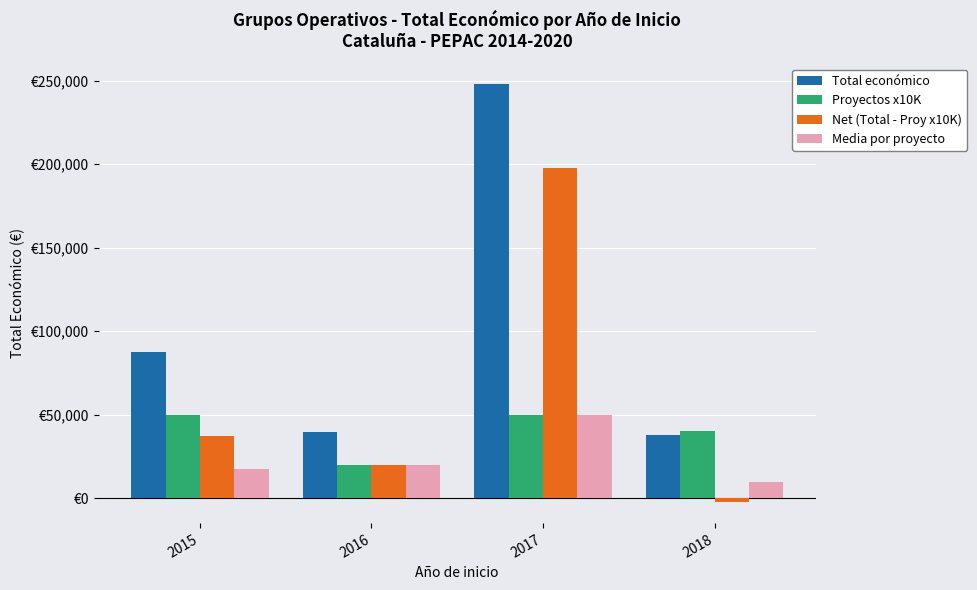

Are the bars grouped side by side (vs. stacked)?

Yes